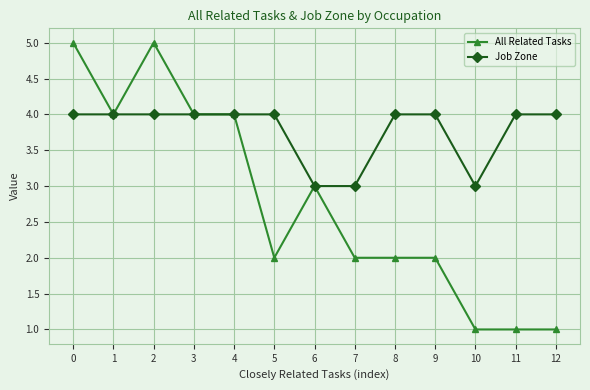

What is the value of the All Related Tasks point at the 7th from the left?

3